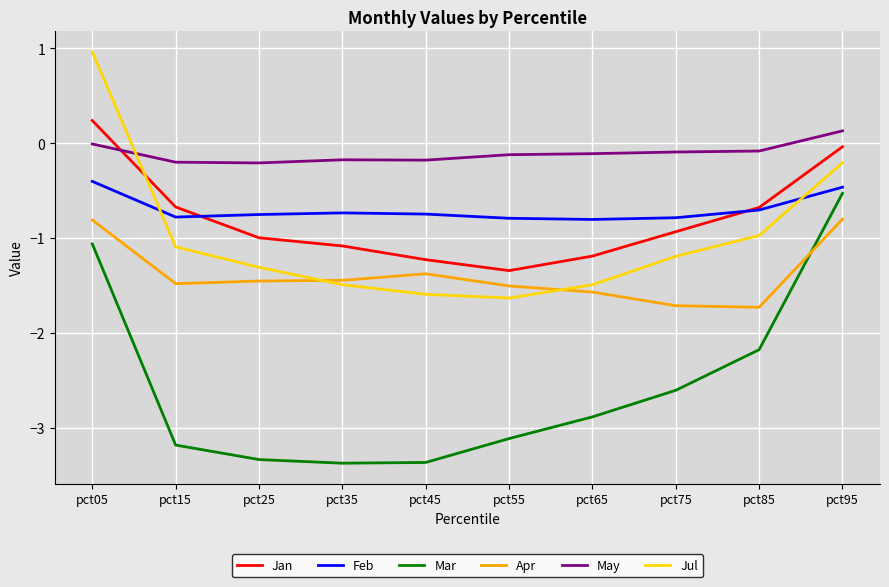

Which series has the widest spread of values?

Mar